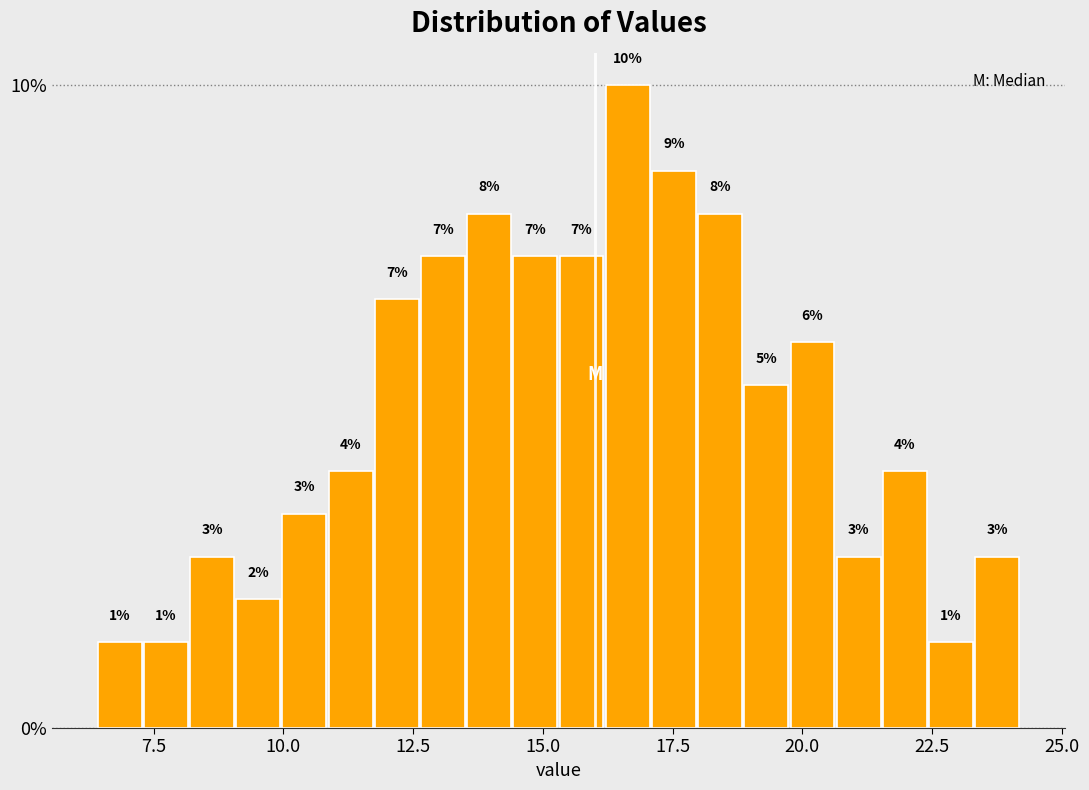

Around what value on the x-axis is the tallest bar? Give the approximate position of its centre, as read against the axis.

16.5